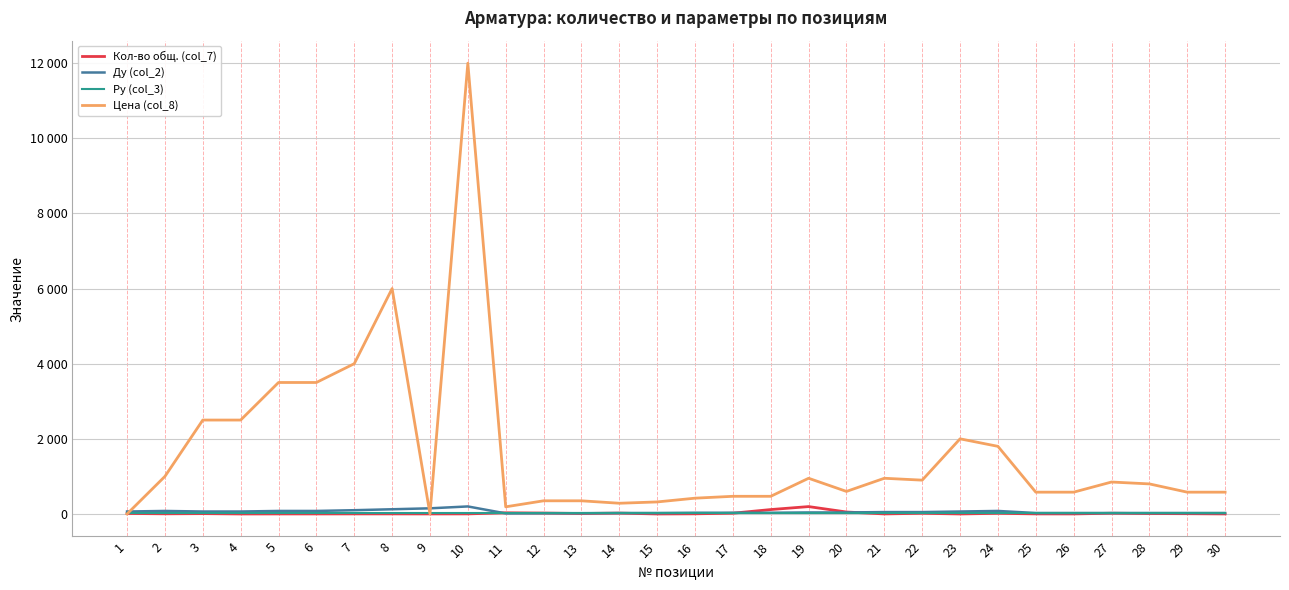

What is the difference between the highest and lowest values at 14?

269